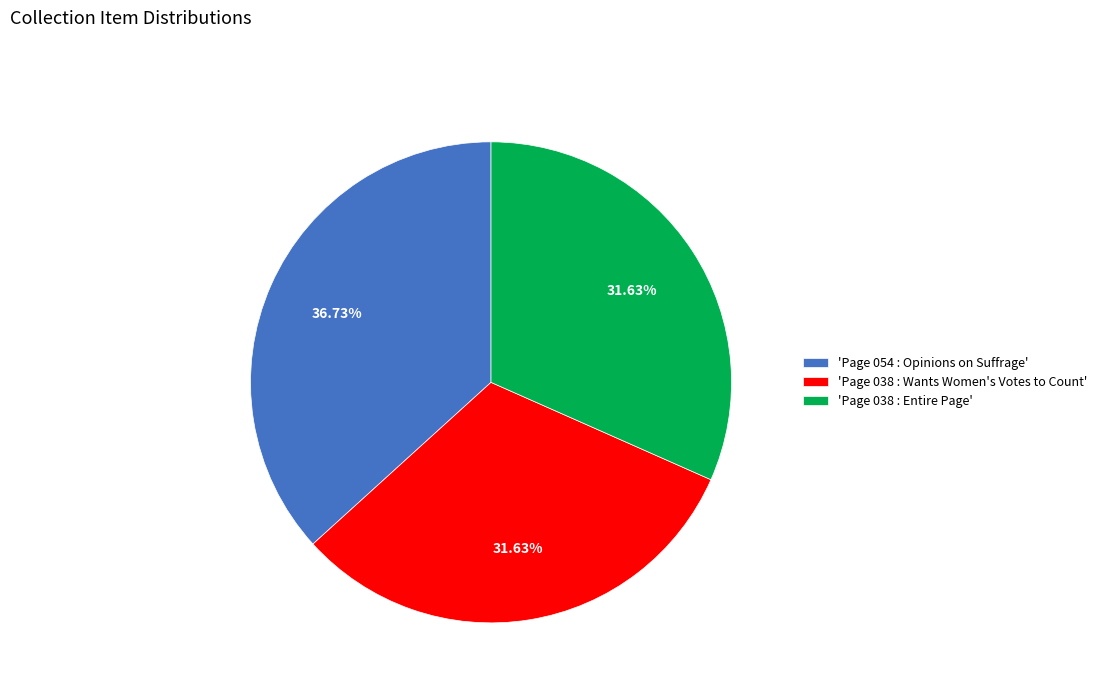

Is the sum of 'Page 054 : Opinions on Suffrage' and 'Page 038 : Entire Page' greater than half?

Yes